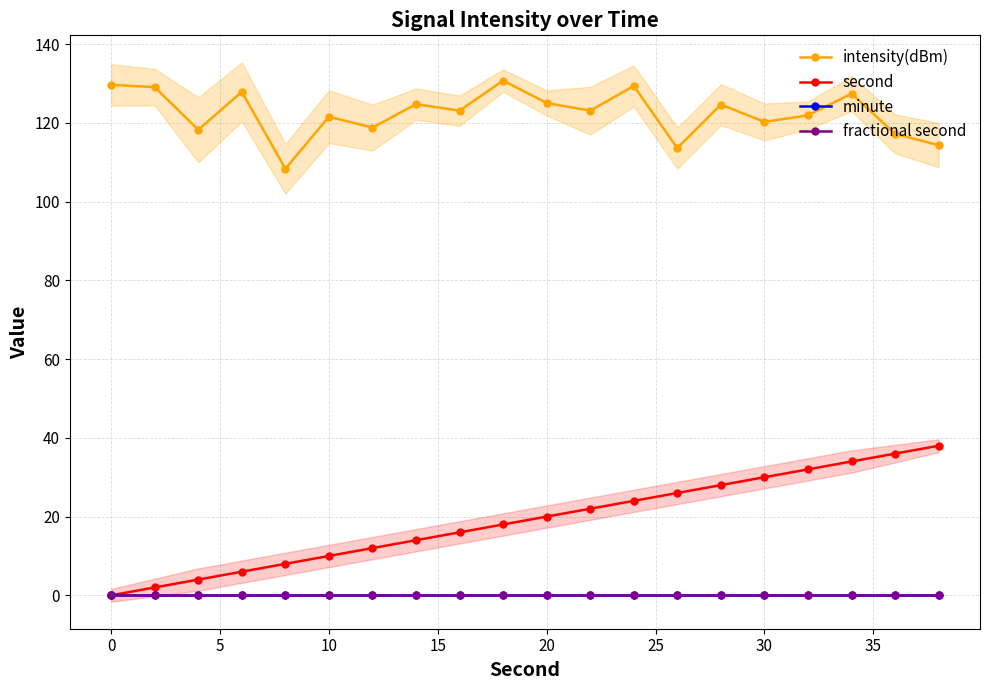

True or false: intensity(dBm) and fractional second intersect in this chart.

False